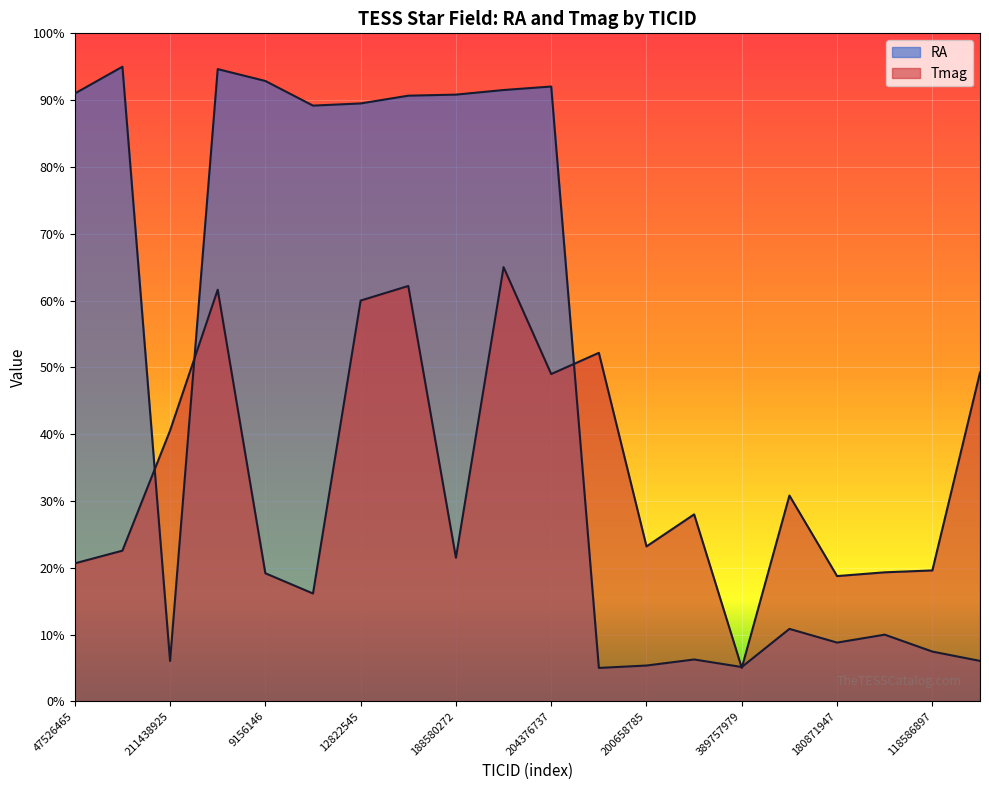

What is the label of the 5th point from the right?

100100827